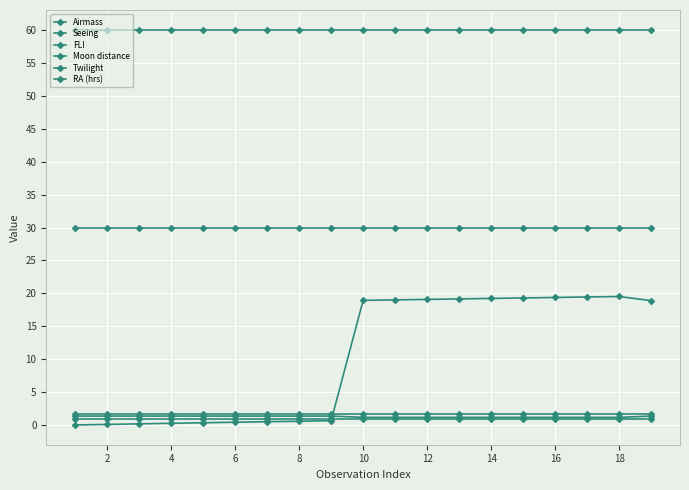

True or false: RA (hrs) and Seeing intersect in this chart.

True